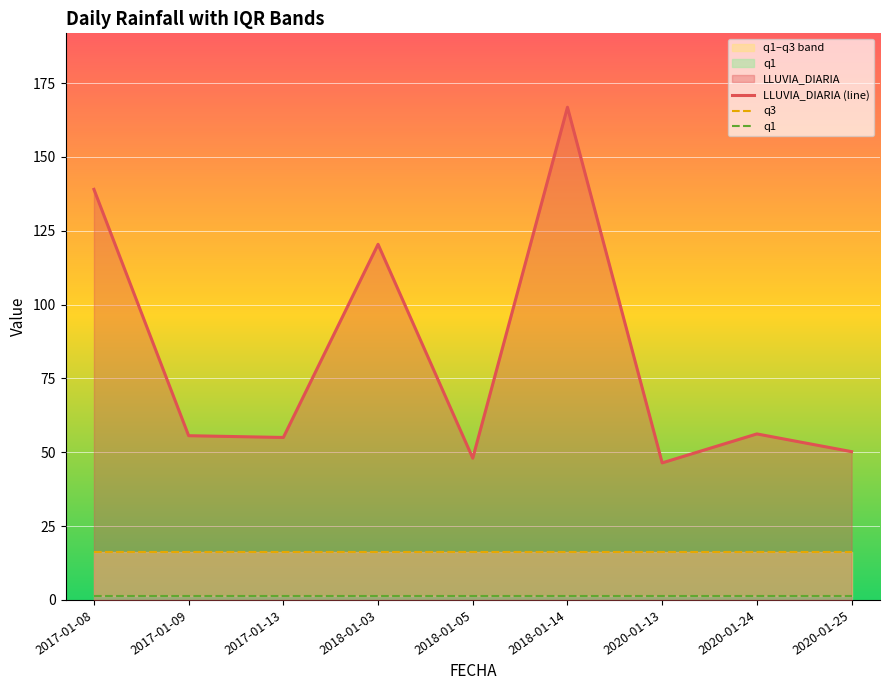

Reading right to left, list all the values displayed in this chart.

LLUVIA_DIARIA (line): 2020-01-25=50.2	2020-01-24=56.2	2020-01-13=46.4	2018-01-14=166.8	2018-01-05=48.0	2018-01-03=120.4	2017-01-13=55.0	2017-01-09=55.6	2017-01-08=139.0
q3: 2020-01-25=16.1	2020-01-24=16.1	2020-01-13=16.1	2018-01-14=16.1	2018-01-05=16.1	2018-01-03=16.1	2017-01-13=16.1	2017-01-09=16.1	2017-01-08=16.1
q1: 2020-01-25=1.2	2020-01-24=1.2	2020-01-13=1.2	2018-01-14=1.2	2018-01-05=1.2	2018-01-03=1.2	2017-01-13=1.2	2017-01-09=1.2	2017-01-08=1.2